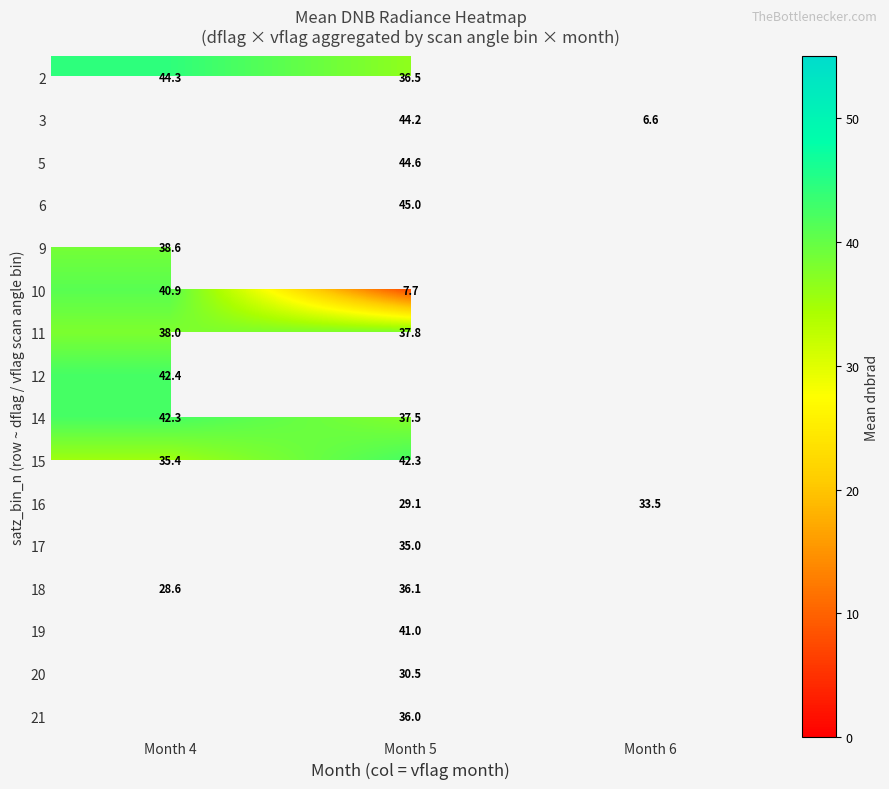

Which category has the highest value across all series?

Month 5